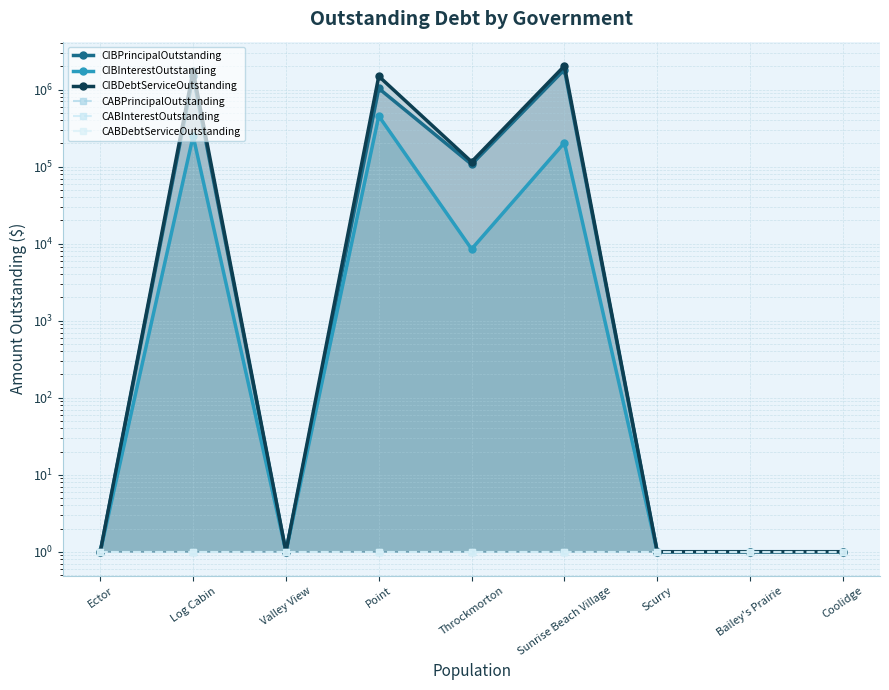

Is it true that CIBInterestOutstanding equals 1.0 at Scurry?

True